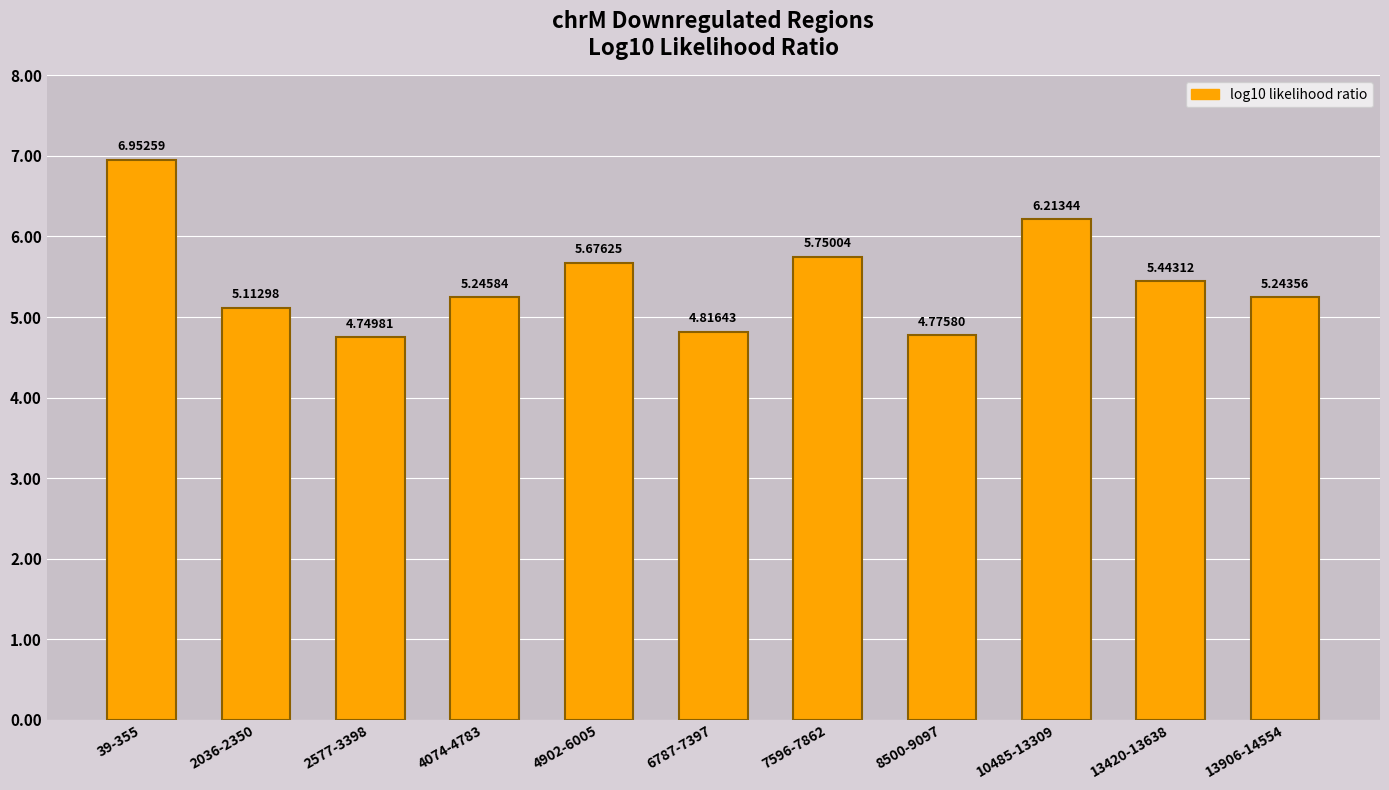

What is the average value?

5.5